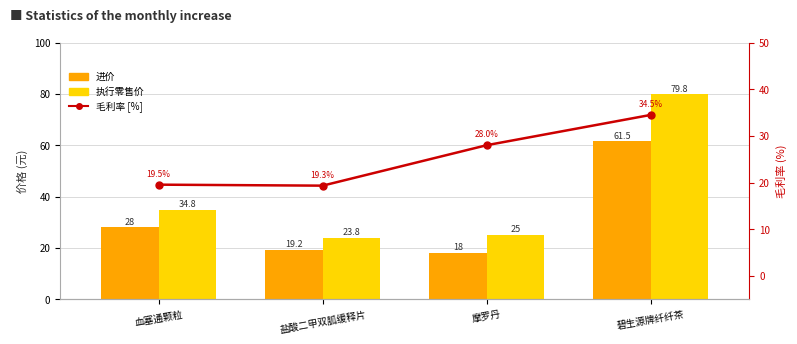

Reading right to left, transcribe all the data shown in this chart.

进价: 碧生源牌纤纤茶=61.5	摩罗丹=18.0	盐酸二甲双胍缓释片=19.2	血塞通颗粒=28.0
执行零售价: 碧生源牌纤纤茶=79.8	摩罗丹=25.0	盐酸二甲双胍缓释片=23.8	血塞通颗粒=34.8
毛利率 [%]: 碧生源牌纤纤茶=34.5	摩罗丹=28.0	盐酸二甲双胍缓释片=19.3	血塞通颗粒=19.5